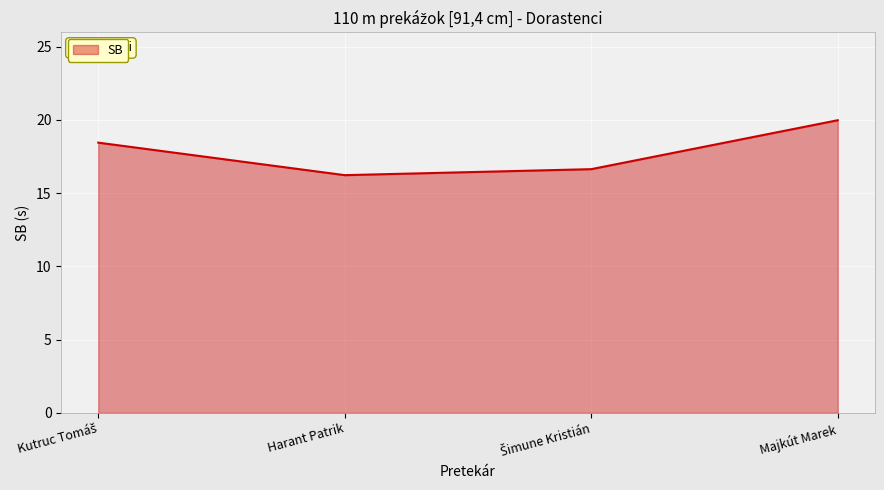

What is the average value?

17.8